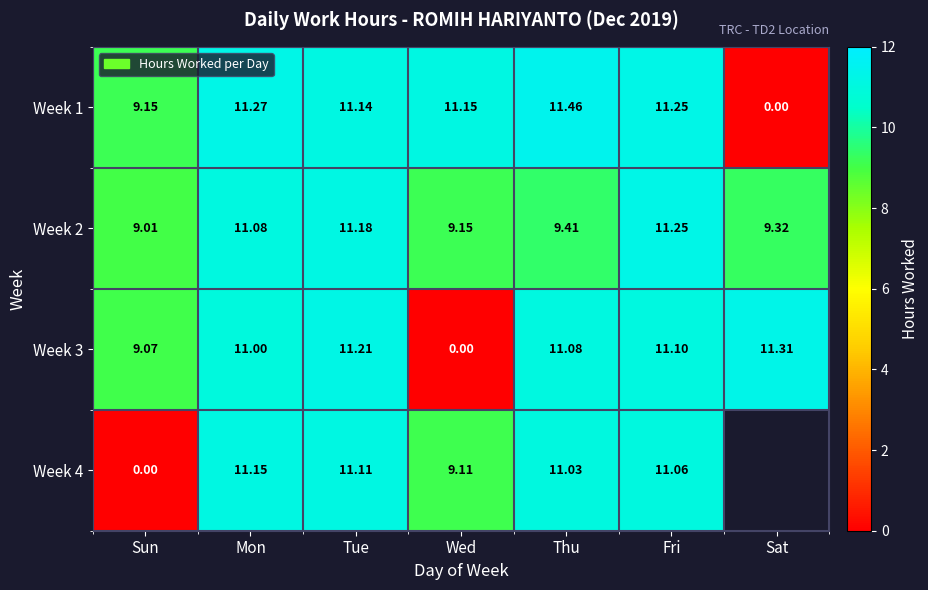

List the labels in order of Week 1 value, smallest first.

Sat, Sun, Tue, Wed, Fri, Mon, Thu